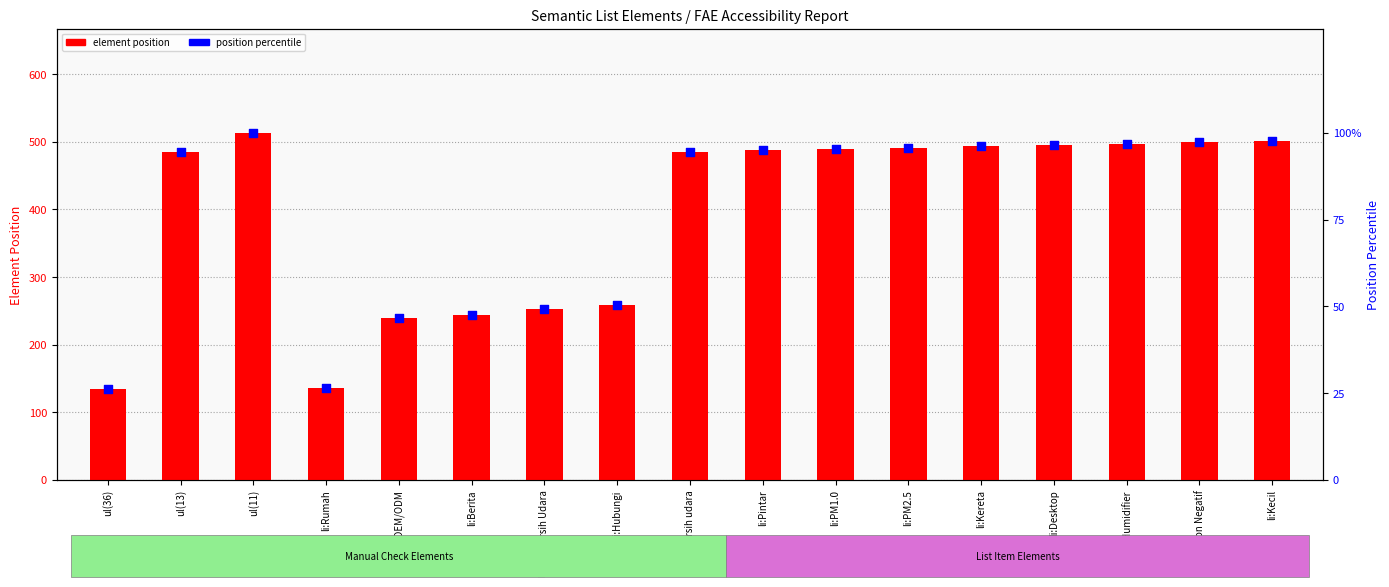

Which series reaches the maximum Y coordinate?

element position